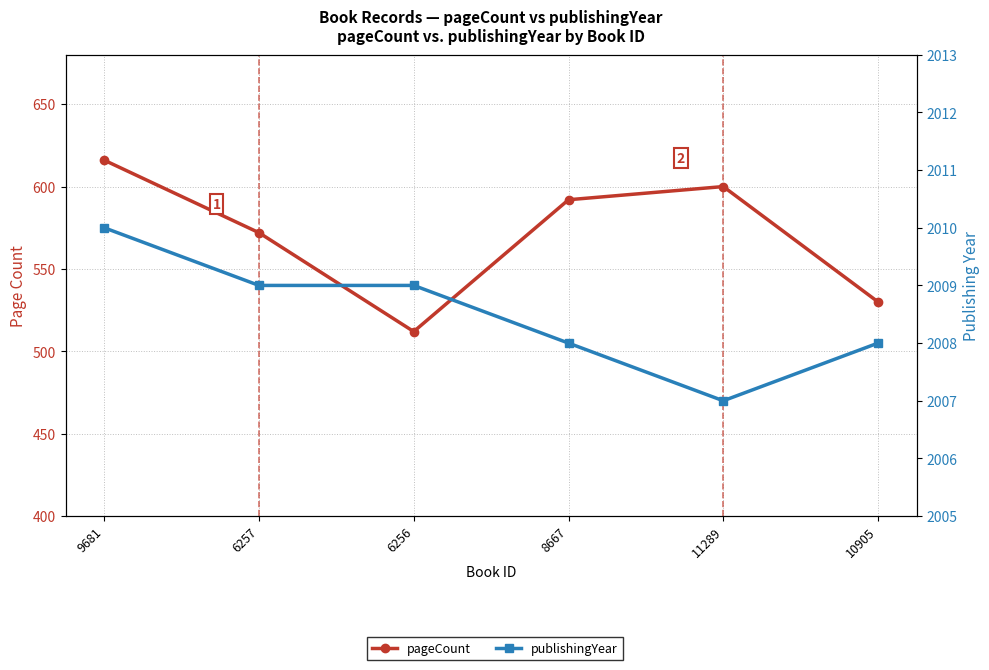

What is the greatest value displayed?

2010